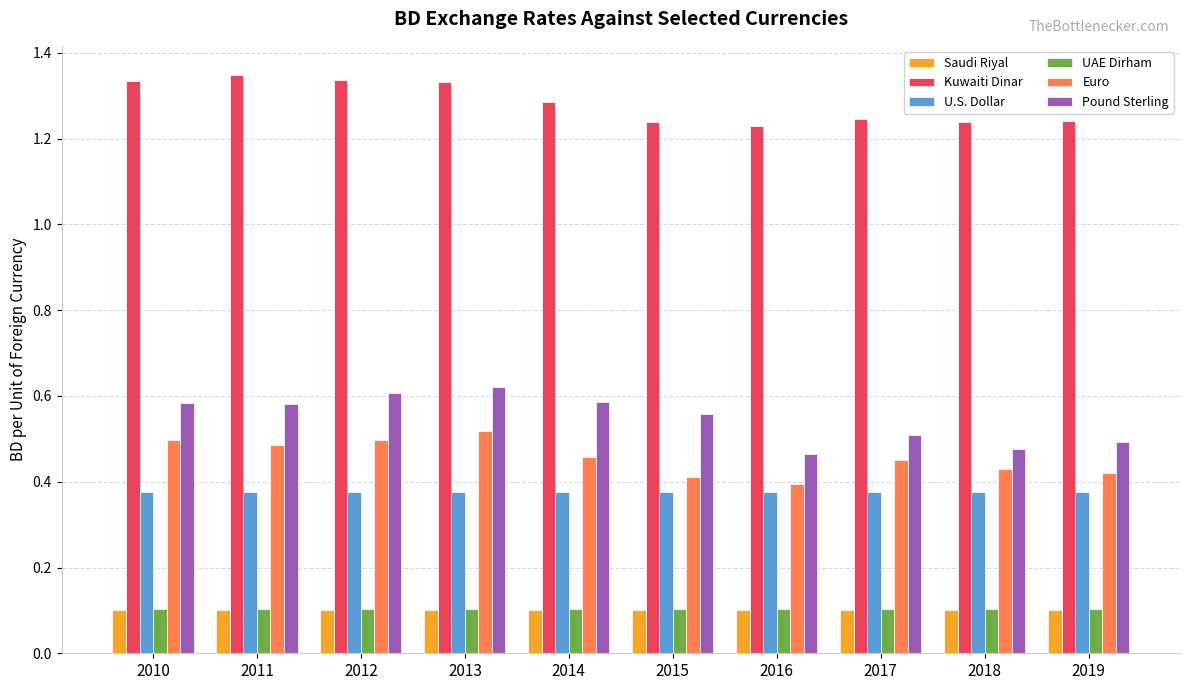

Which series has the largest range (max minus min)?

Pound Sterling